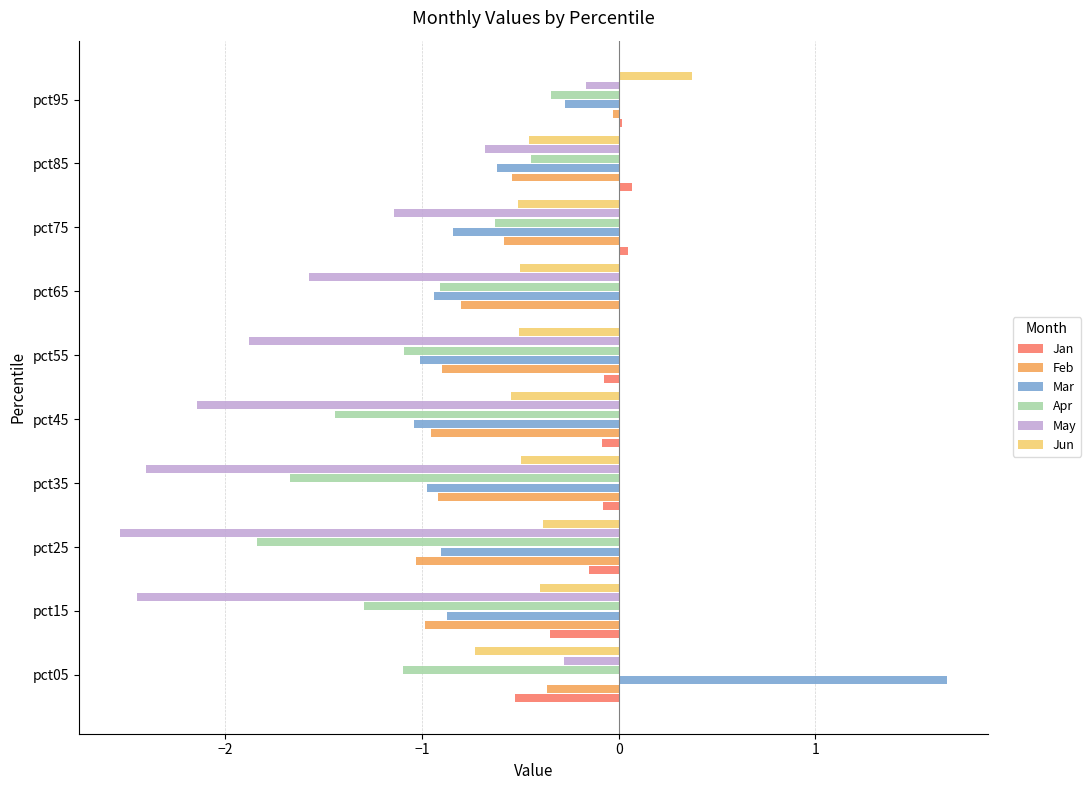

The Jun series shows -0.7 at pct75. True or false?

False